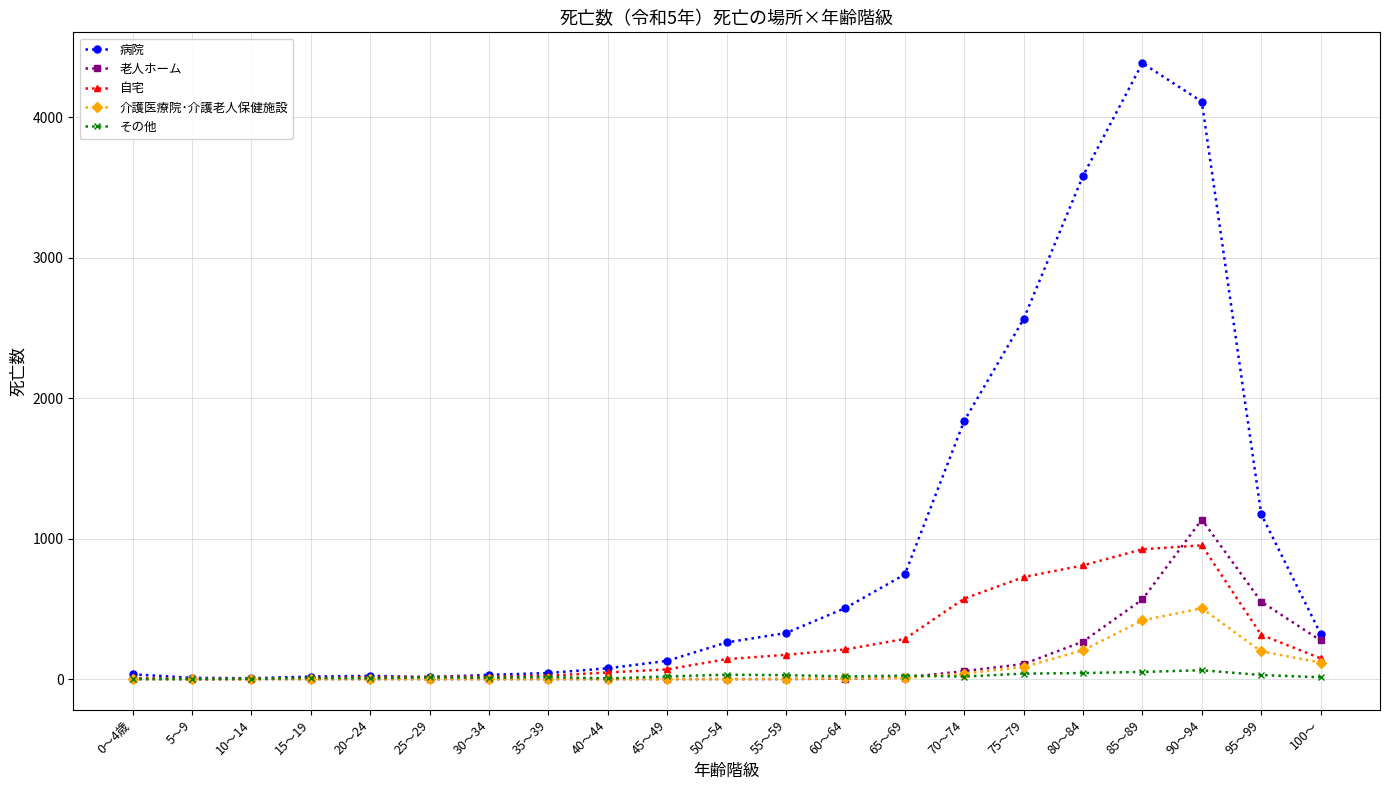

The その他 series shows 9 at 30～34. True or false?

True